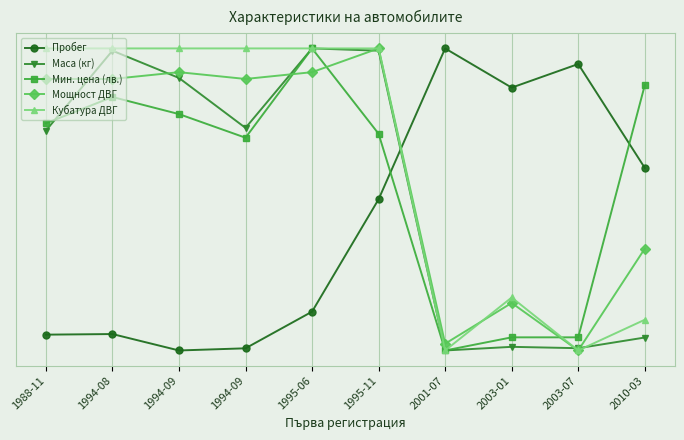

Is this an area chart (filled region under the line)?

No